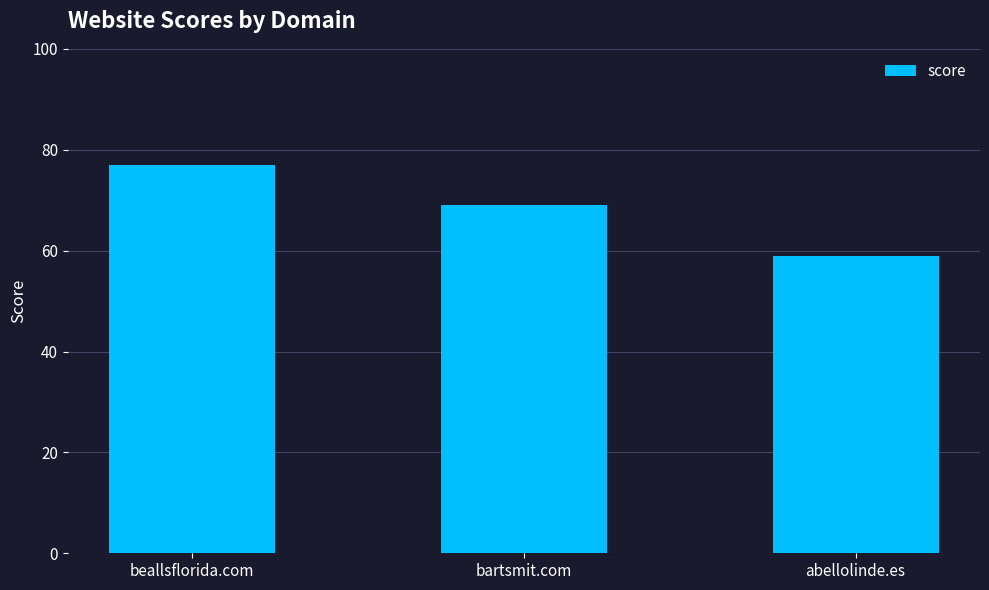

What is the smallest value displayed?

59